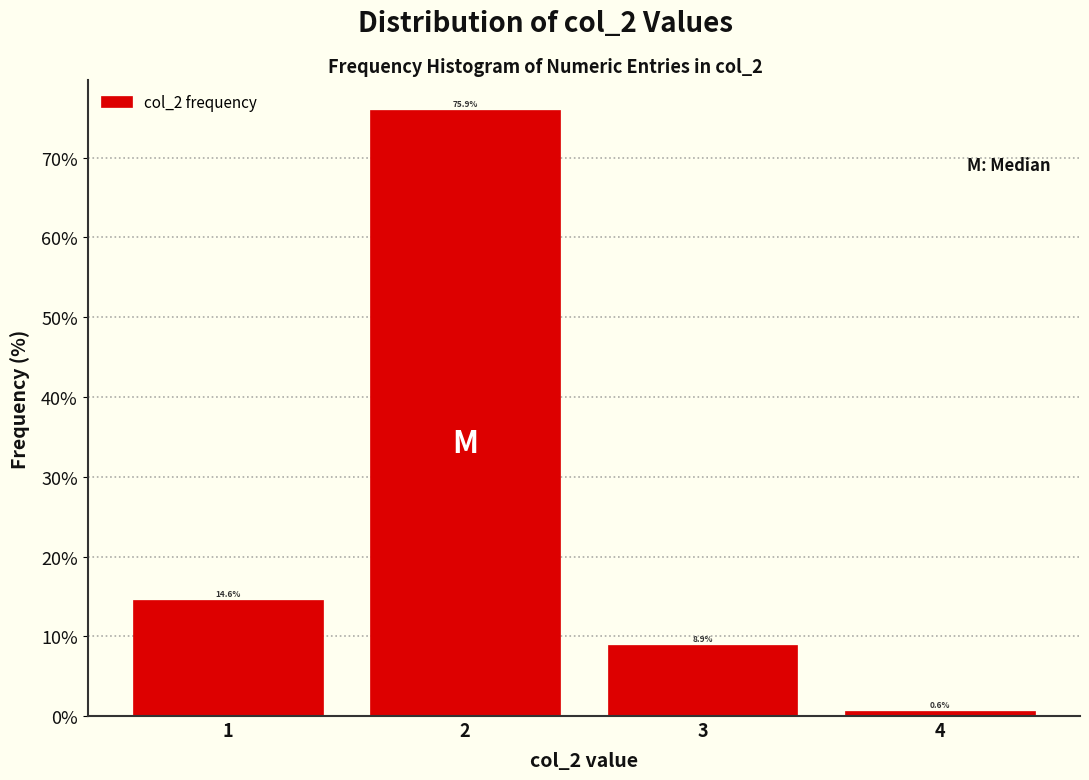

What is the height of the bar covering 3.5 to 4.5 on the x-axis?

0.6